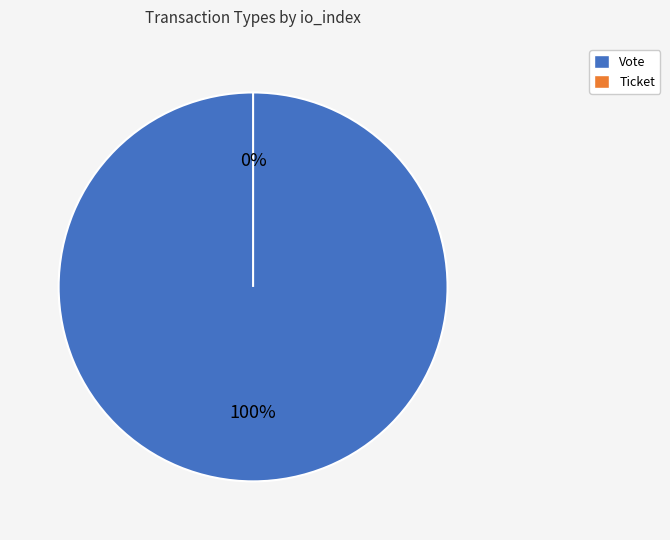

Which slice is the smallest?

Ticket